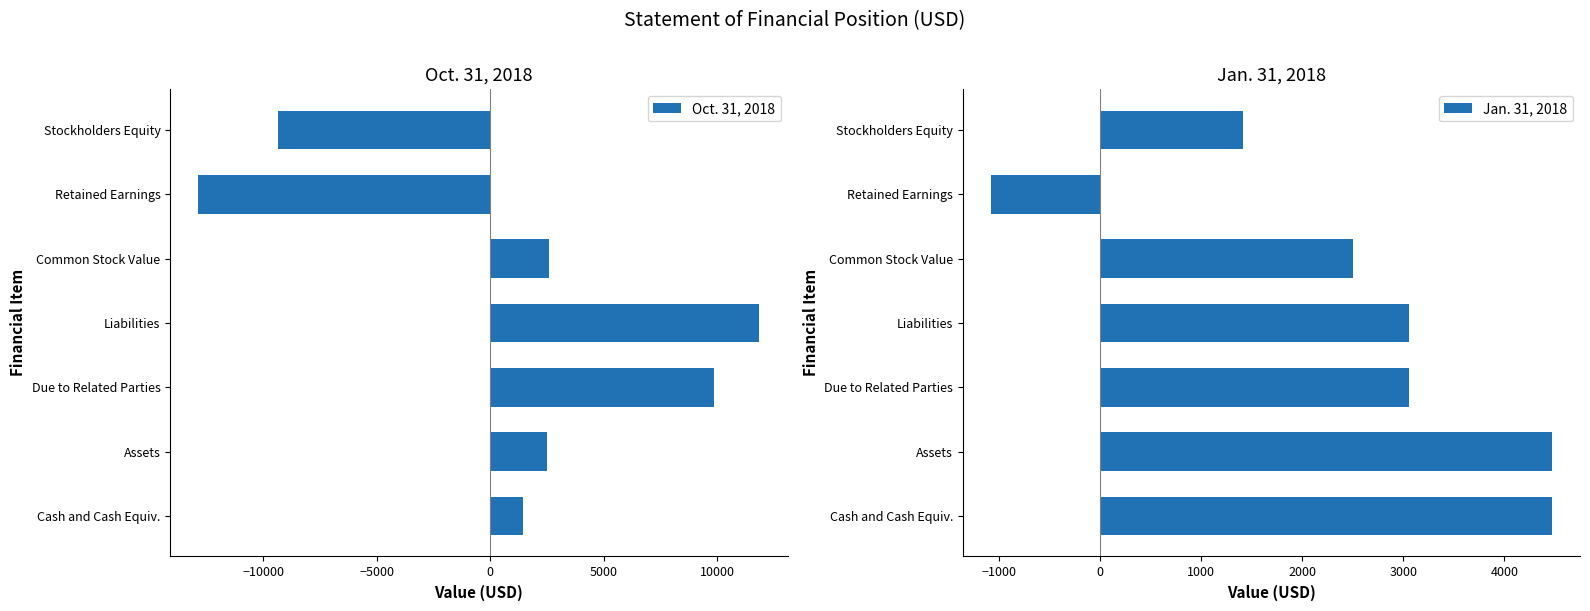

What is the difference between the Oct. 31, 2018 values at Retained Earnings and Assets?

15353